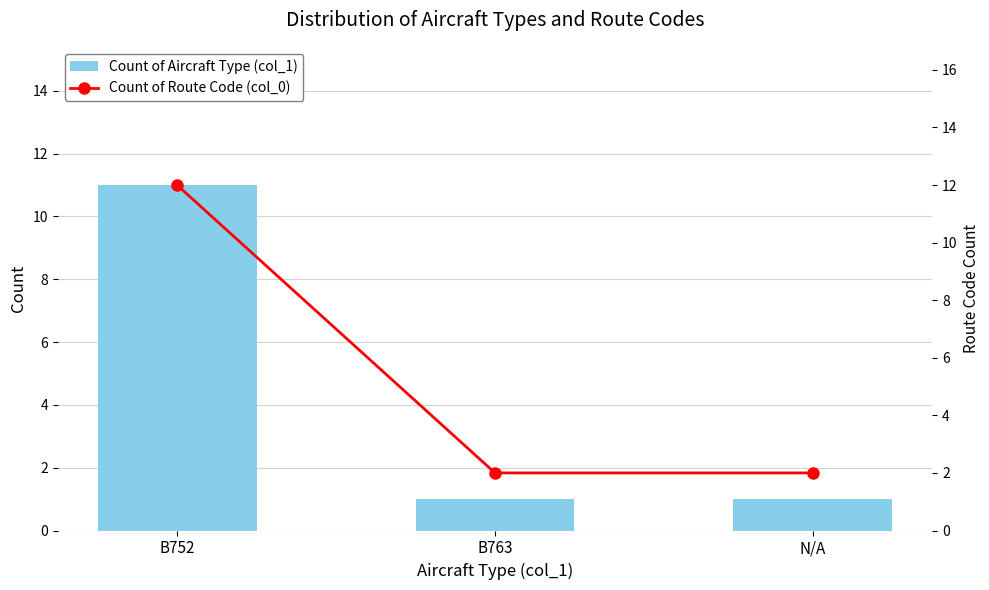

What position from the left is N/A?

3